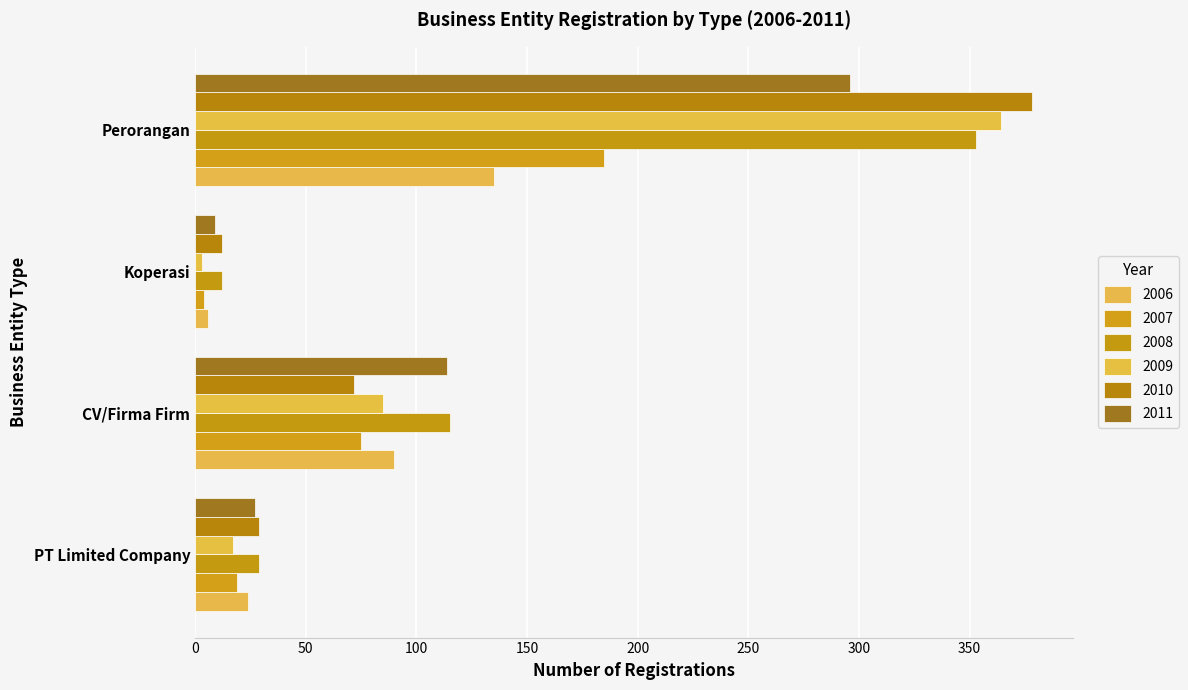

What is the difference between the highest and lowest values at CV/Firma Firm?

43